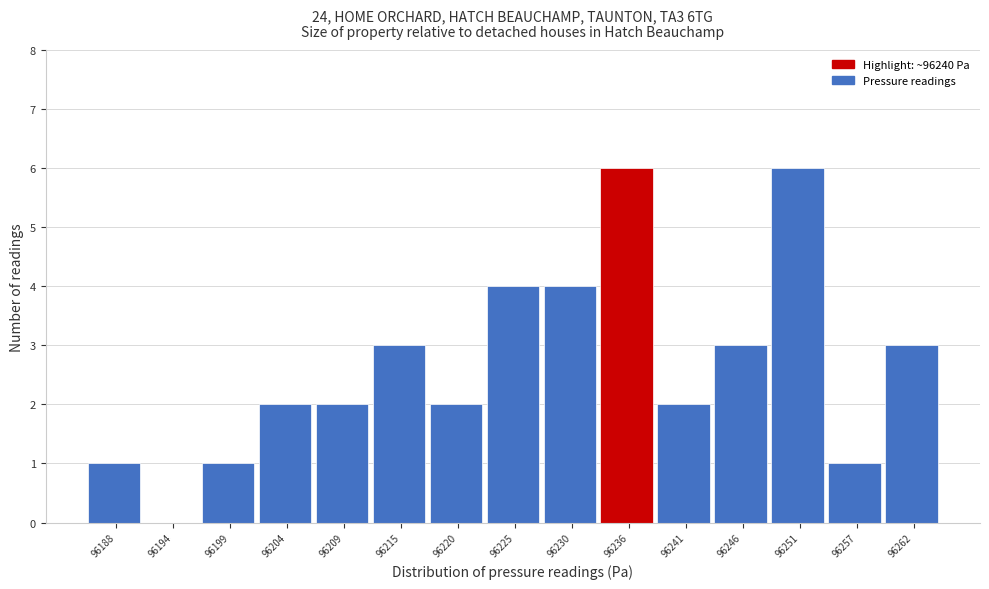

Reading left to right, list all the values displayed in this chart.

96188=1	96194=0	96199=1	96204=2	96209=2	96215=3	96220=2	96225=4	96230=4	96236=6	96241=2	96246=3	96251=6	96257=1	96262=3